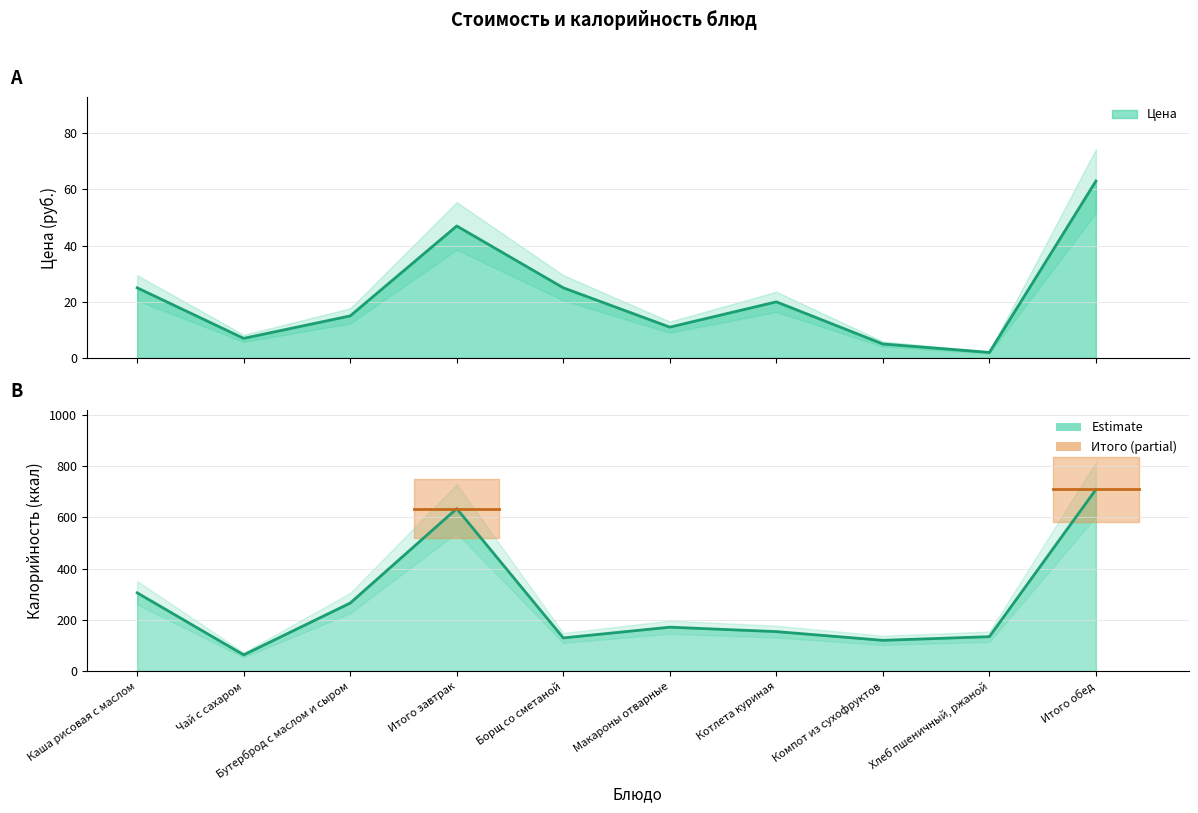

True or false: Цена and Калорийность intersect in this chart.

False